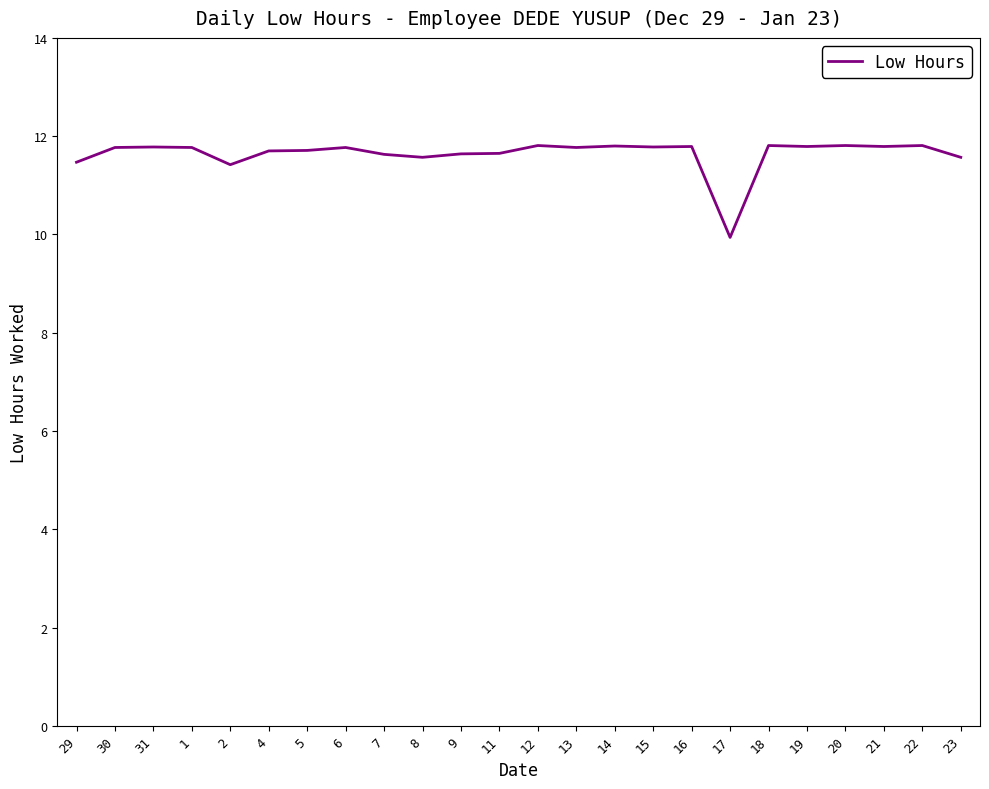

True or false: the data shows 17.8 at 23.

False